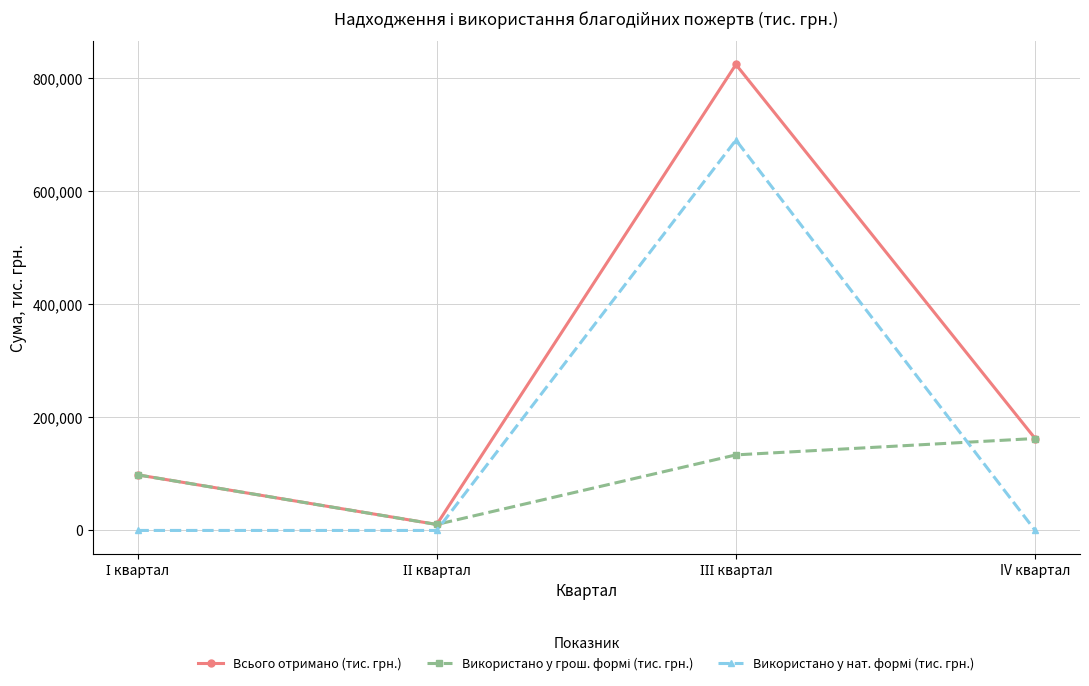

What is the total value across all series at IV квартал?

325185.0